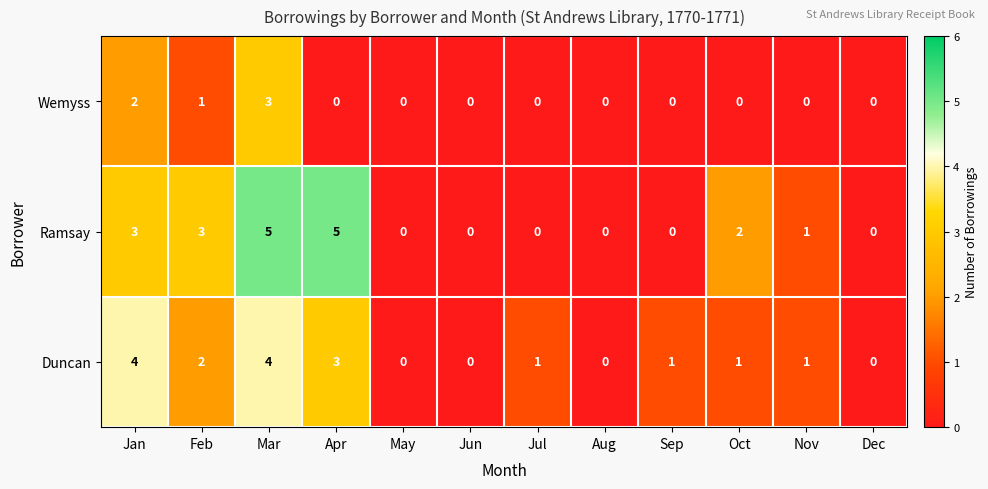

List the series in order of their overall mean, highest first.

Ramsay, Duncan, Wemyss